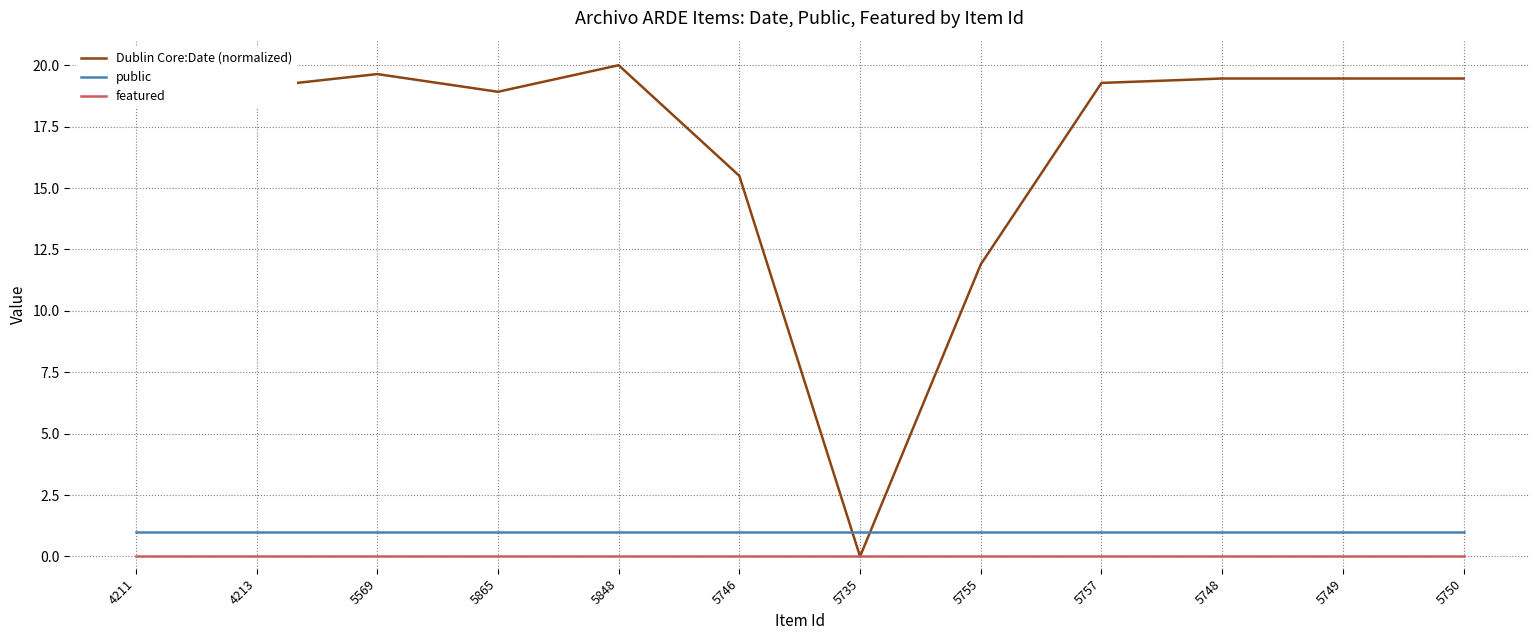

True or false: Dublin Core:Date (normalized) has a value of 0.0 at 5735.

True